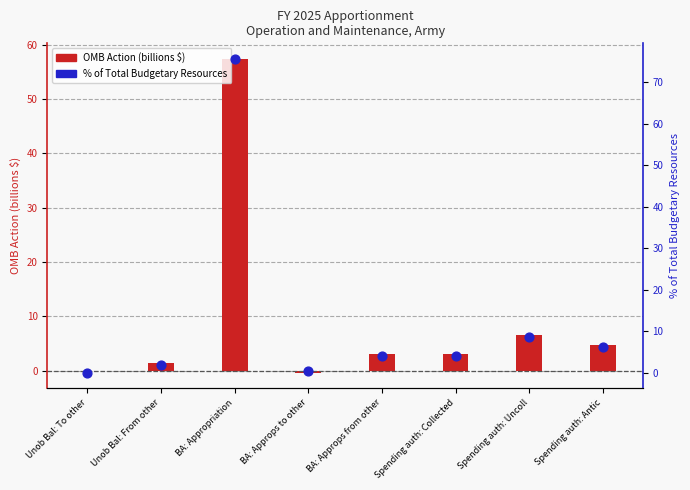

At which category is the sum across all series the highest?

BA: Appropriation